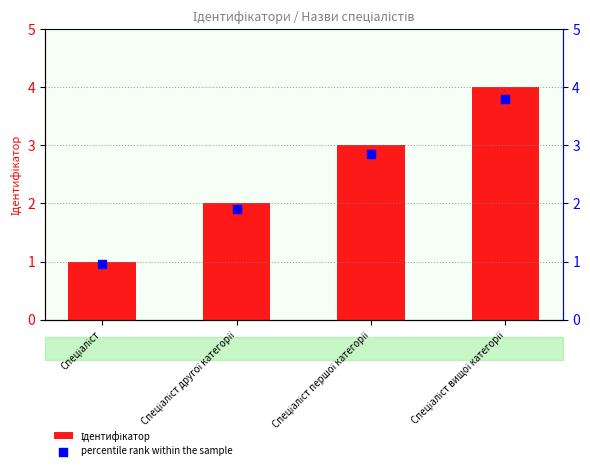

What are all the series names shown in the legend?

Ідентифікатор, percentile rank within the sample